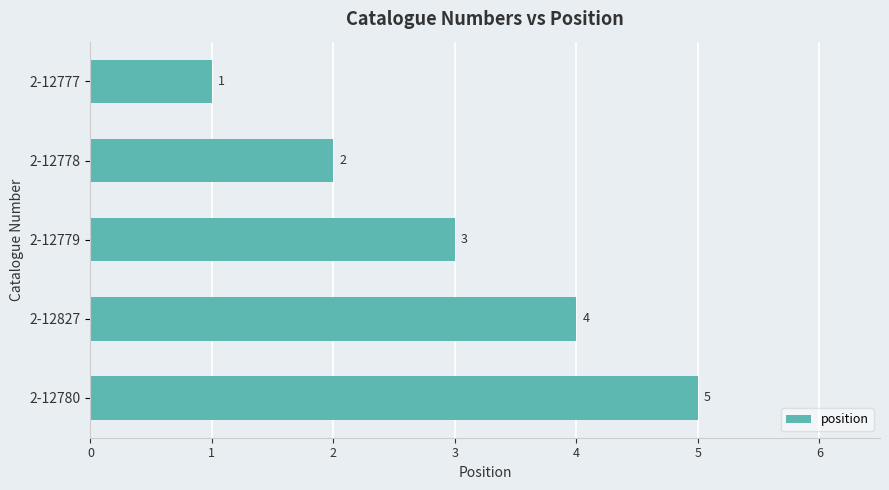

The value at 2-12780 is 5. True or false?

True